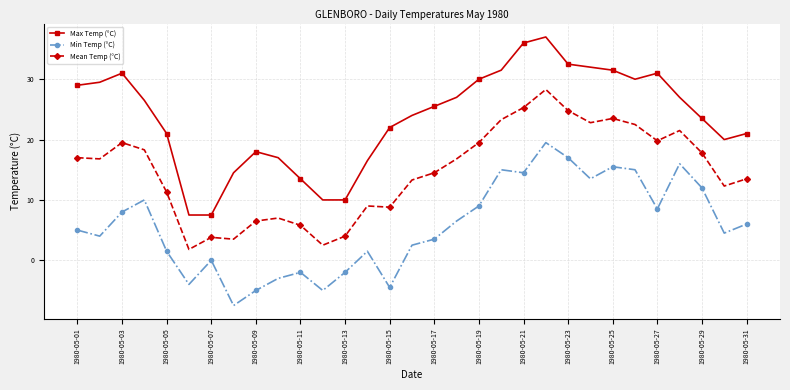

Does the chart have visible grid lines?

Yes